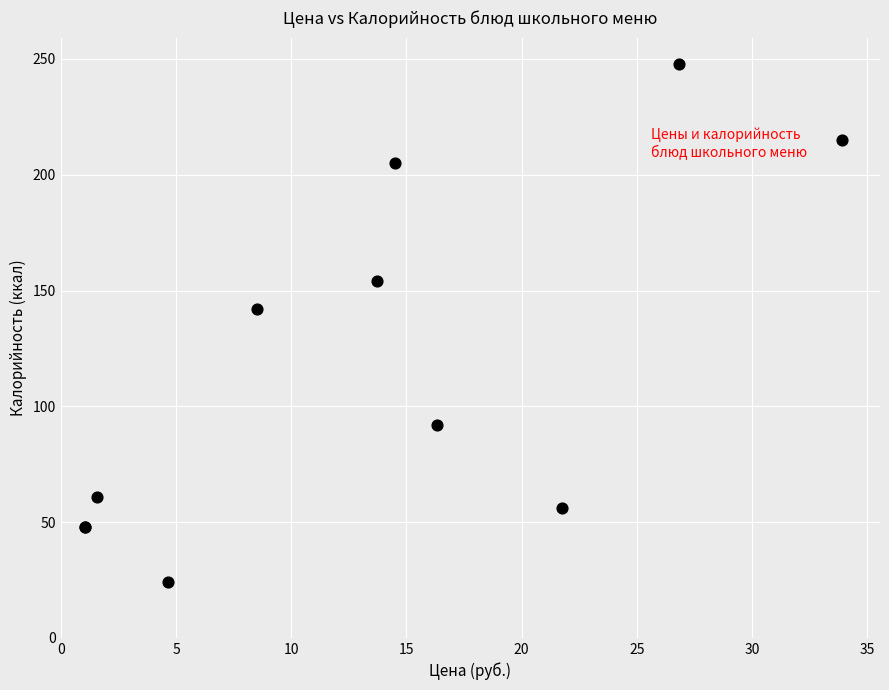

What Y value in the scatter plot is closest to 136?

142